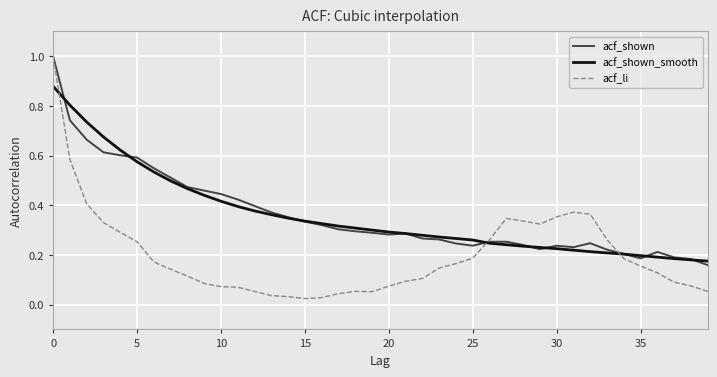

At how many categories does at least one series exceed 0?

40